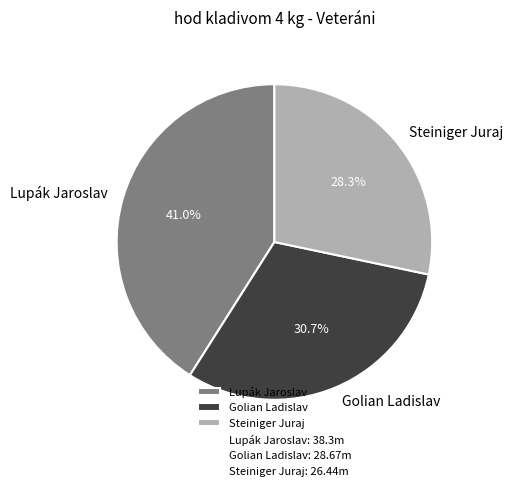

Which category has the biggest portion of the pie?

Lupák Jaroslav